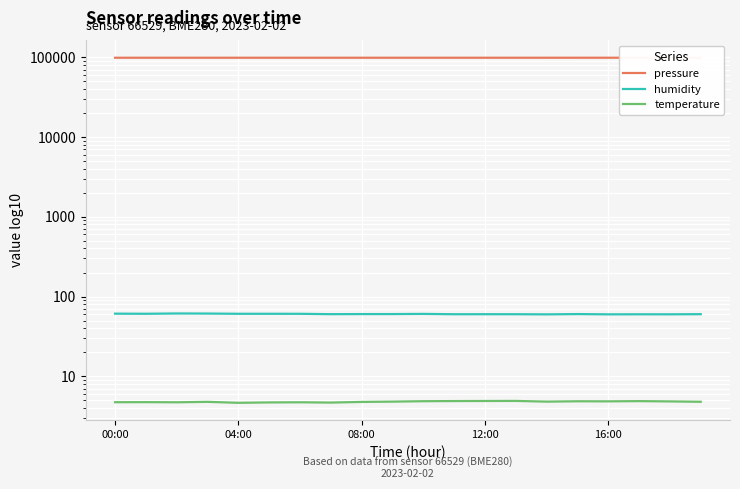

Which label corresponds to the smallest value in the chart?

04:00